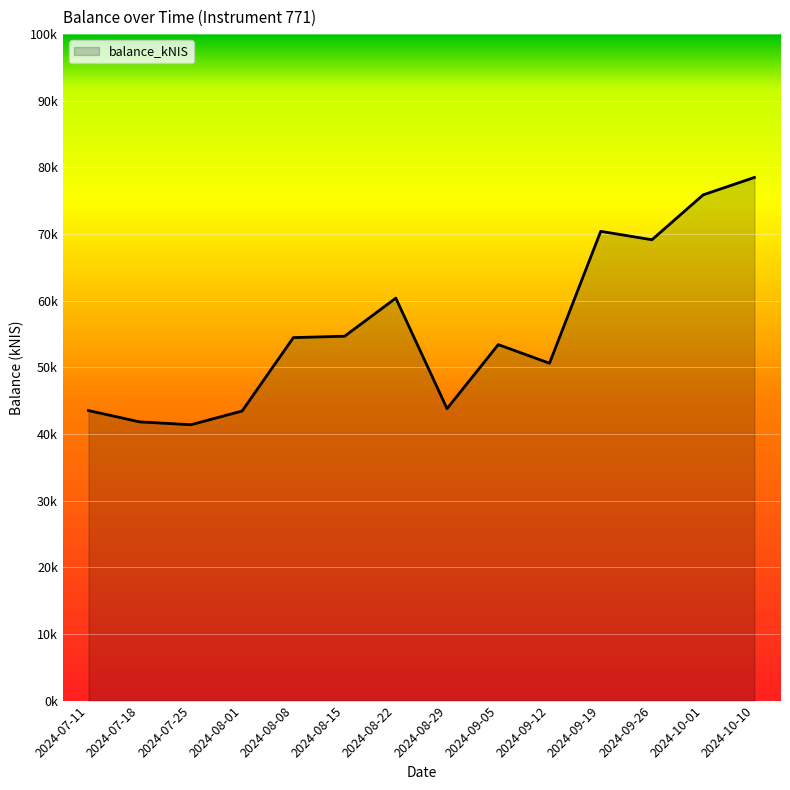

What is the ratio of the value at 2024-08-22 to the value at 2024-09-12?

1.2